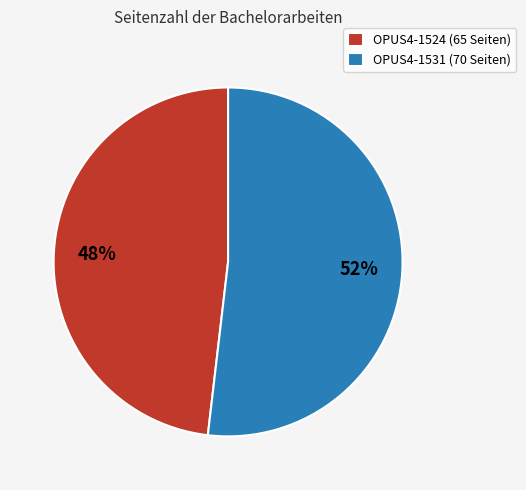

Is the sum of OPUS4-1531 (70 Seiten) and OPUS4-1524 (65 Seiten) greater than half?

Yes